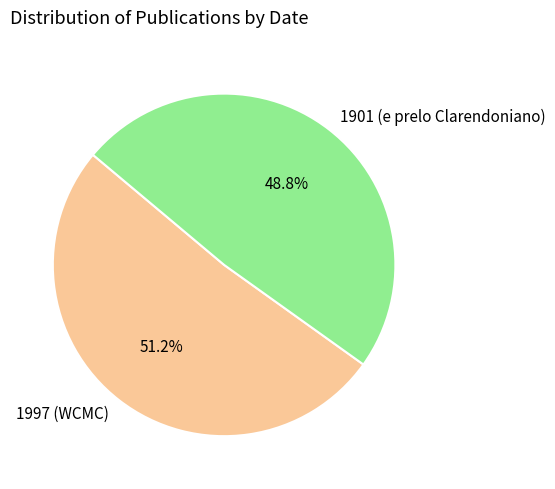

What percentage is the 1901 (e prelo Clarendoniano) slice, to the nearest percent?

49%